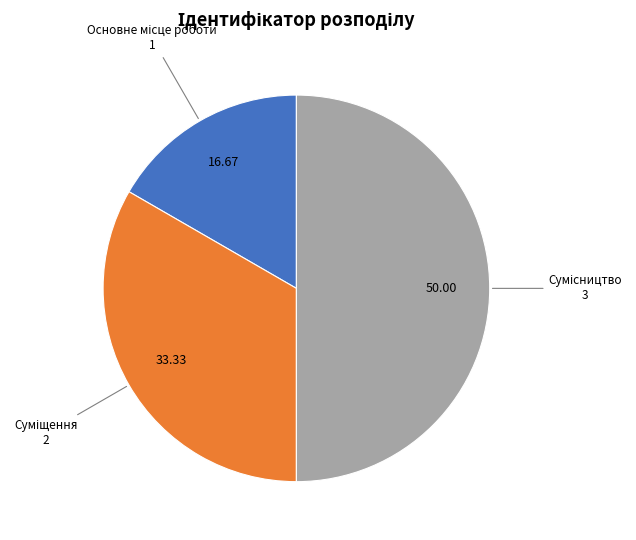

Is it true that Суміщення is 27% of the pie?

False